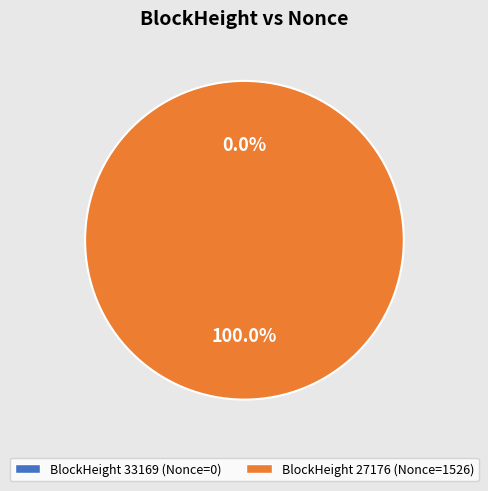

How many segments does this pie chart have?

2